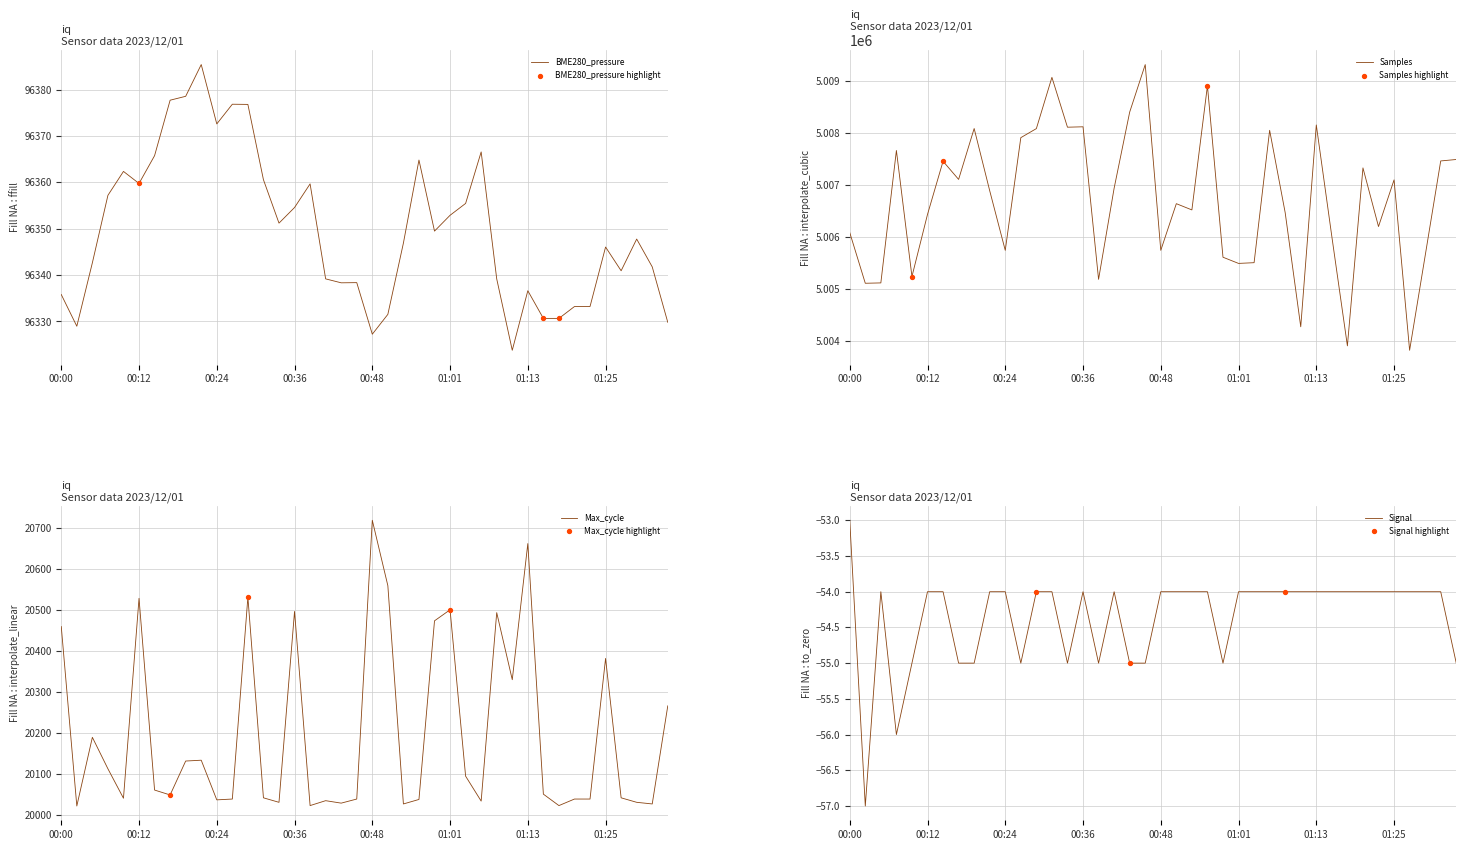

Which series has the largest total across all categories?

Samples